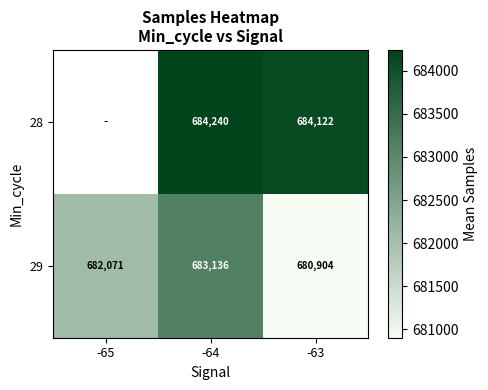

What is the minimum value shown in the chart?

680904.0